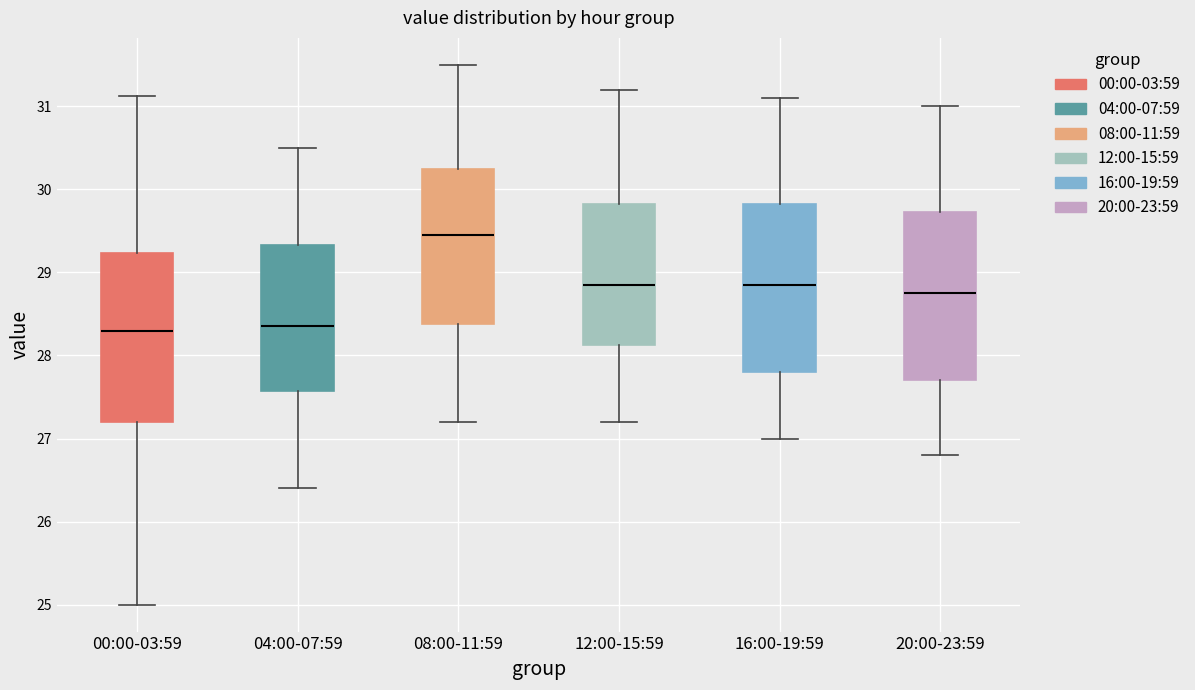

Reading left to right, transcribe this box plot: for each box, give where its median line is, the range the box spans, and where its two whiskers end, as read against the y-axis. The values are not printed on the chart, so give them approximately, as read against the axis.

00:00-03:59: median 28.3, box 27.2 to 29.2, whiskers 25.0 to 31.1
04:00-07:59: median 28.4, box 27.6 to 29.3, whiskers 26.4 to 30.5
08:00-11:59: median 29.5, box 28.4 to 30.3, whiskers 27.2 to 31.5
12:00-15:59: median 28.9, box 28.1 to 29.8, whiskers 27.2 to 31.2
16:00-19:59: median 28.9, box 27.8 to 29.8, whiskers 27.0 to 31.1
20:00-23:59: median 28.8, box 27.7 to 29.7, whiskers 26.8 to 31.0